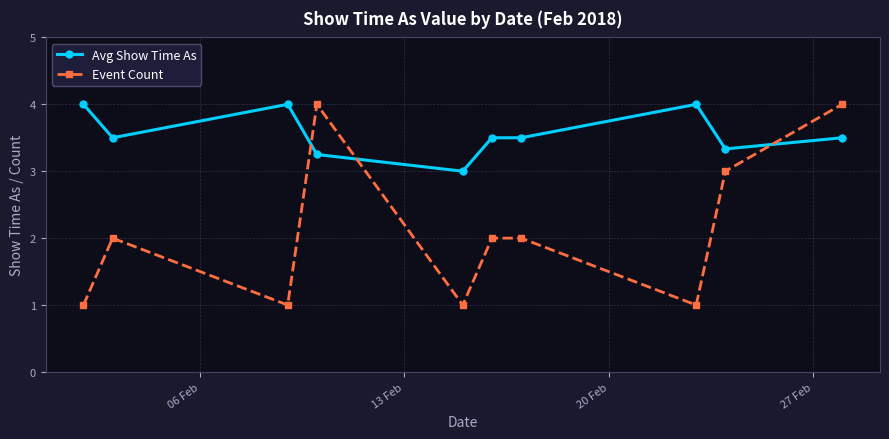

Which series has the widest spread of values?

Event Count